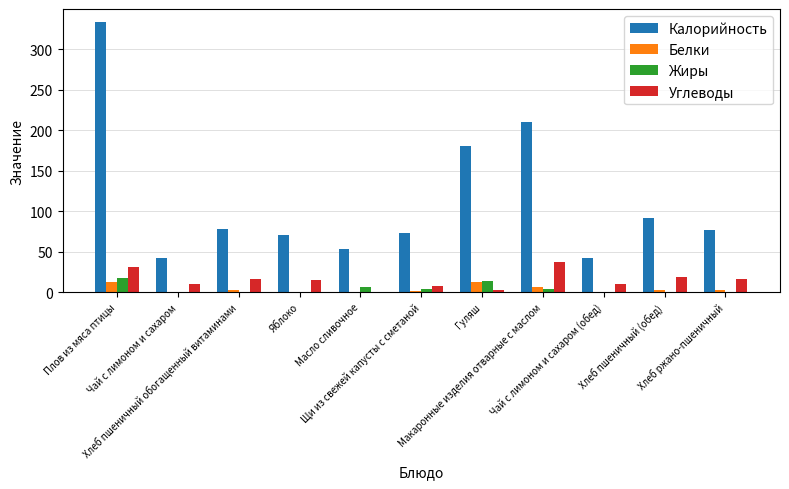

What is the difference between the Углеводы values at Хлеб пшеничный (обед) and Гуляш?

16.4